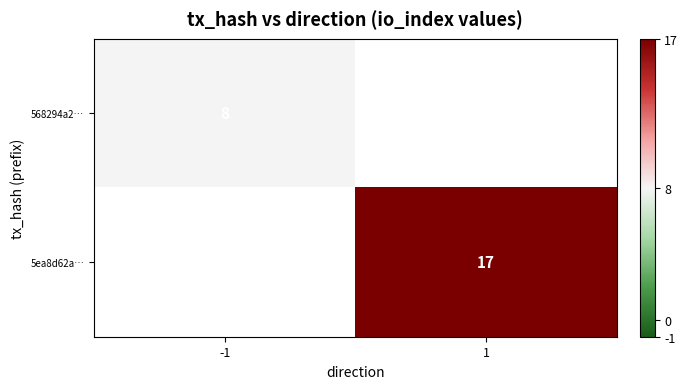

True or false: 5ea8d62a… has a value of 27 at 1.

False